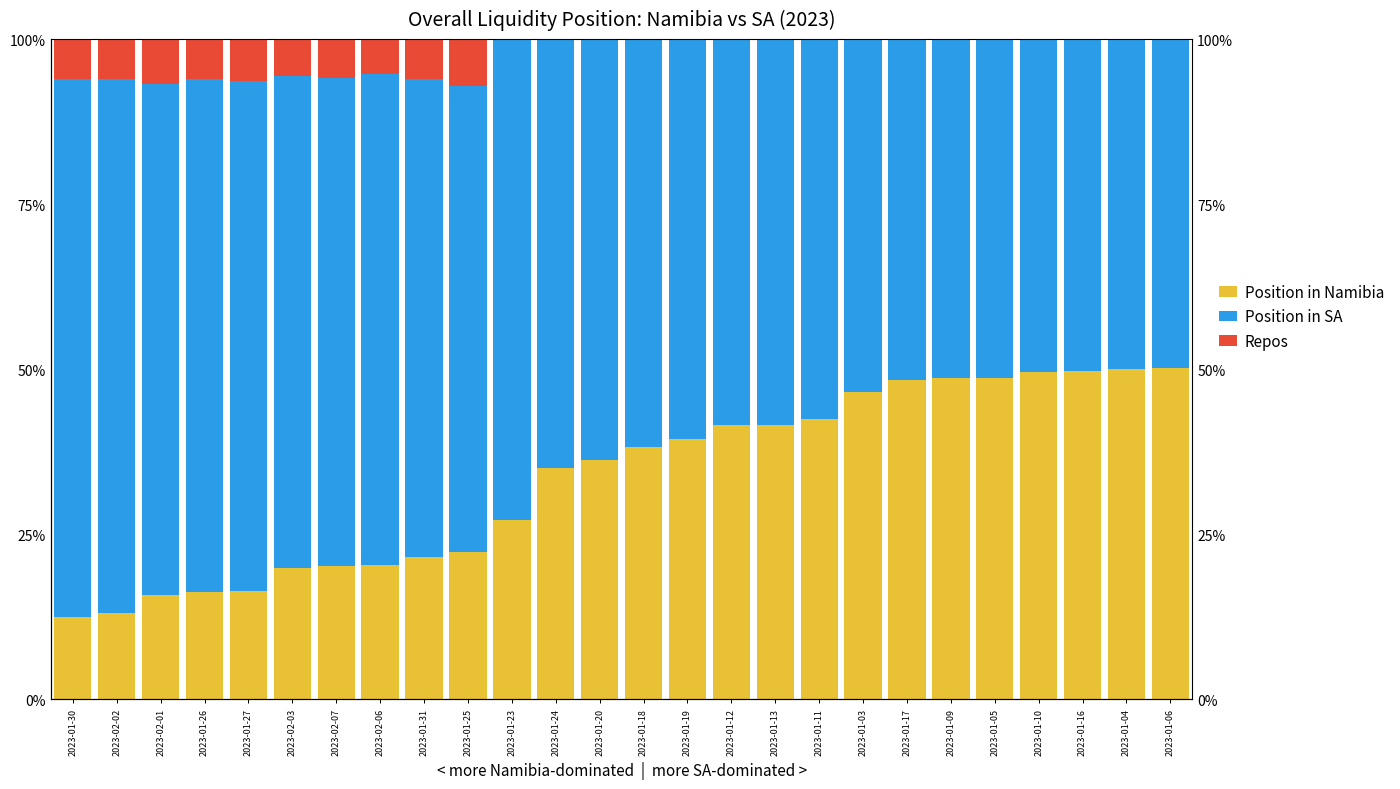

Rank the series at 2023-01-04 from highest to lowest value.

Position in Namibia, Position in SA, Repos